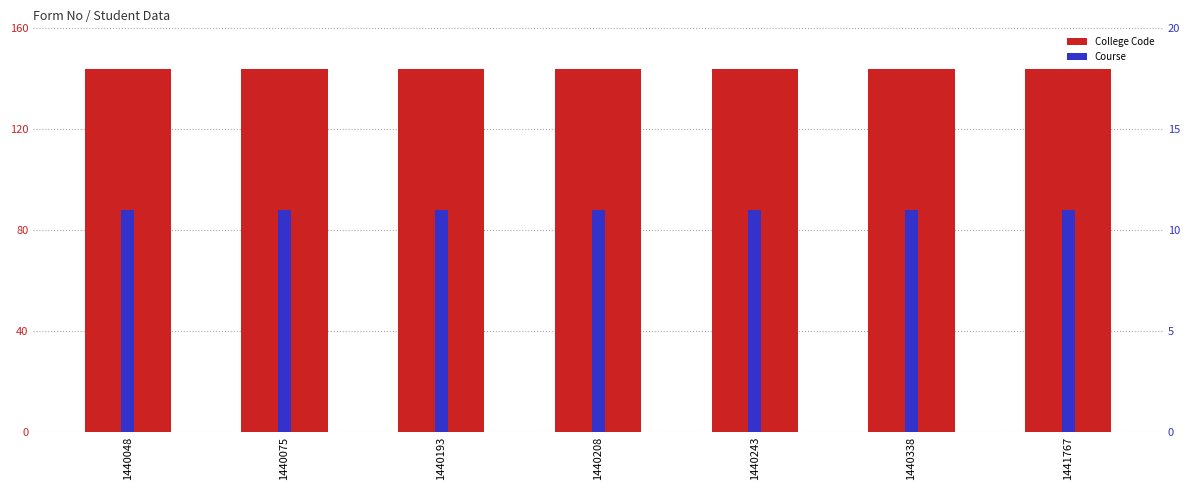

True or false: College Code has a value of 48 at 1440208.

False